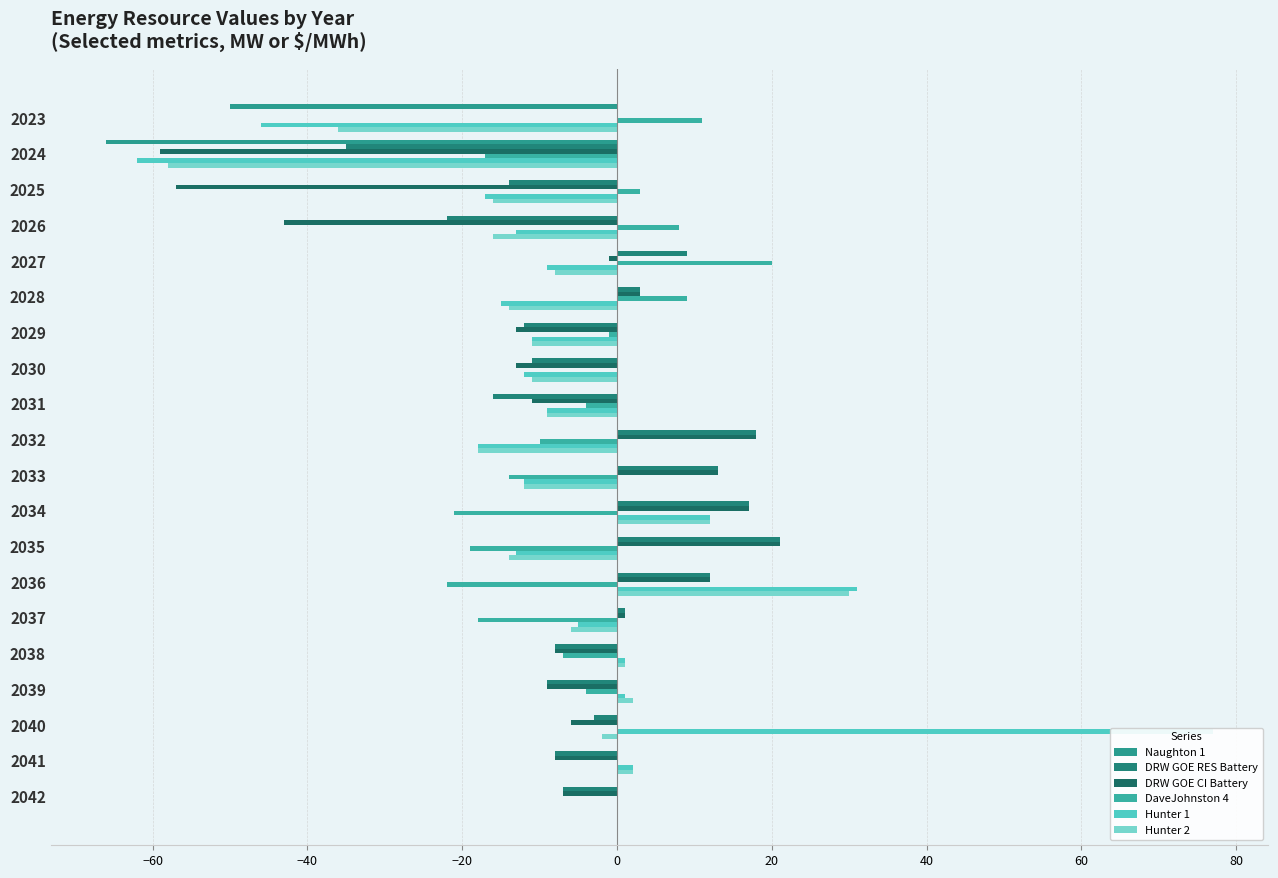

Rank the series by their maximum value, from highest to lowest.

Hunter 1, Hunter 2, DRW GOE RES Battery, DRW GOE CI Battery, DaveJohnston 4, Naughton 1